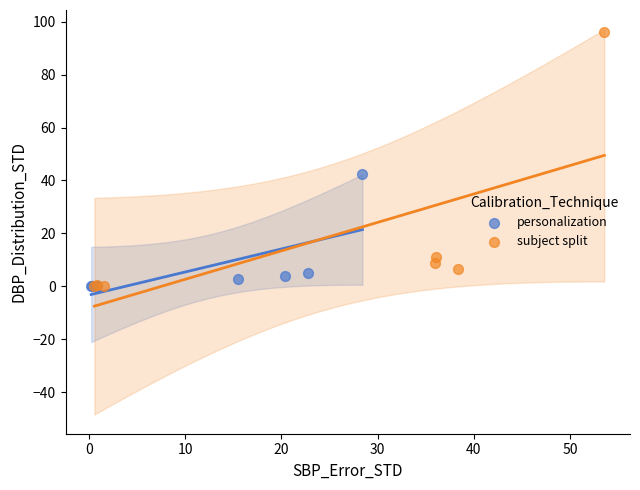

Which series has the widest spread of Y values?

subject split